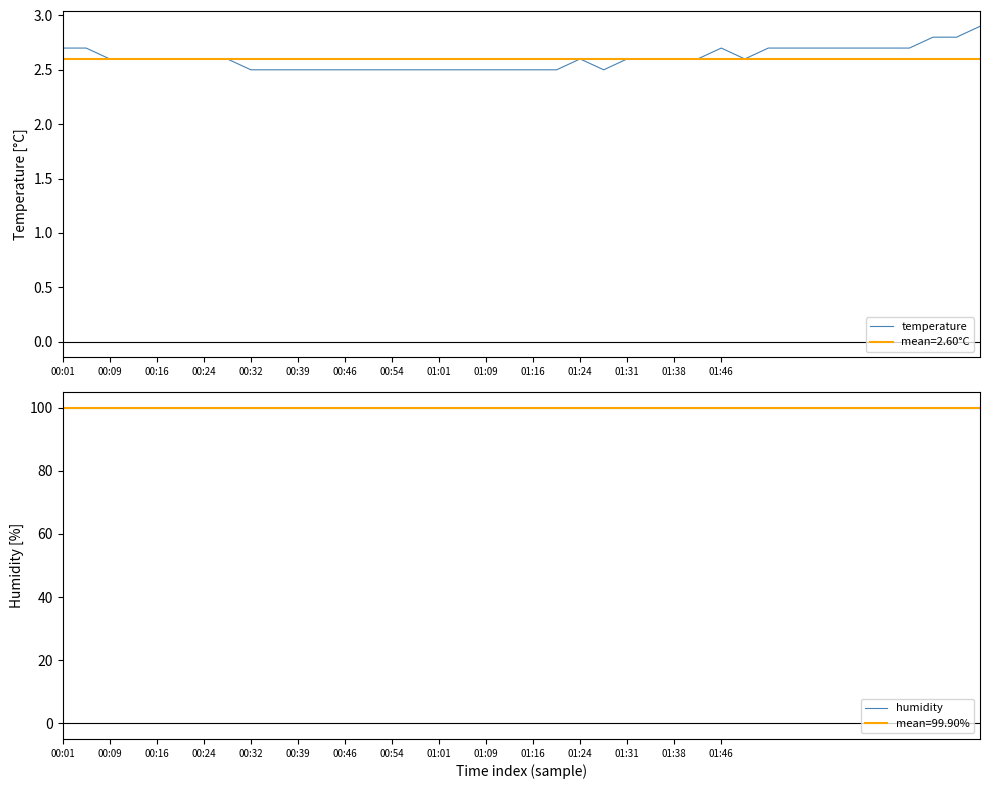

True or false: temperature and humidity intersect in this chart.

False